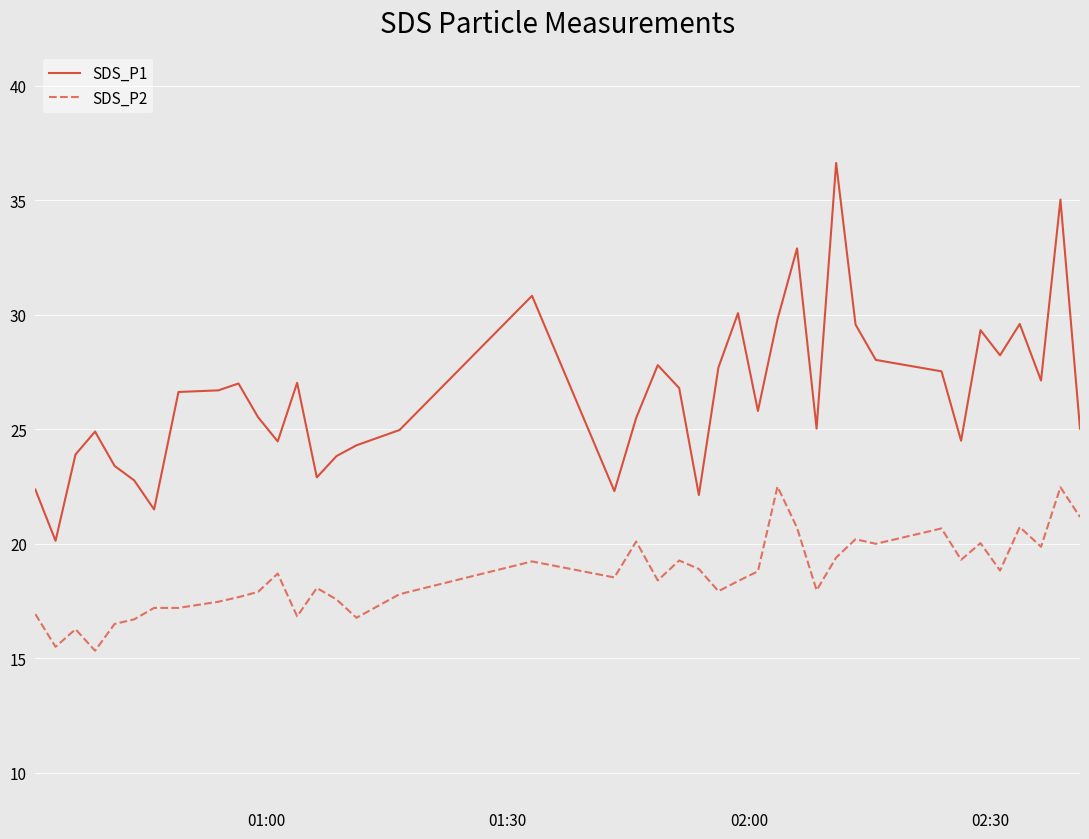

What is the difference between the maximum and second lowest values in the SDS_P1 series?

15.1